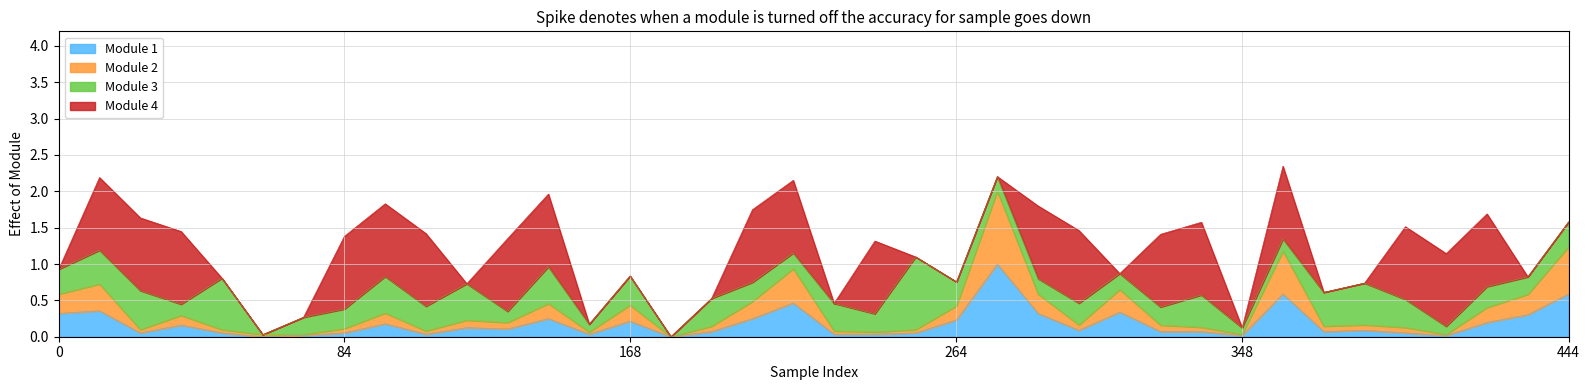

What is the total value across all series at 444?

1.6